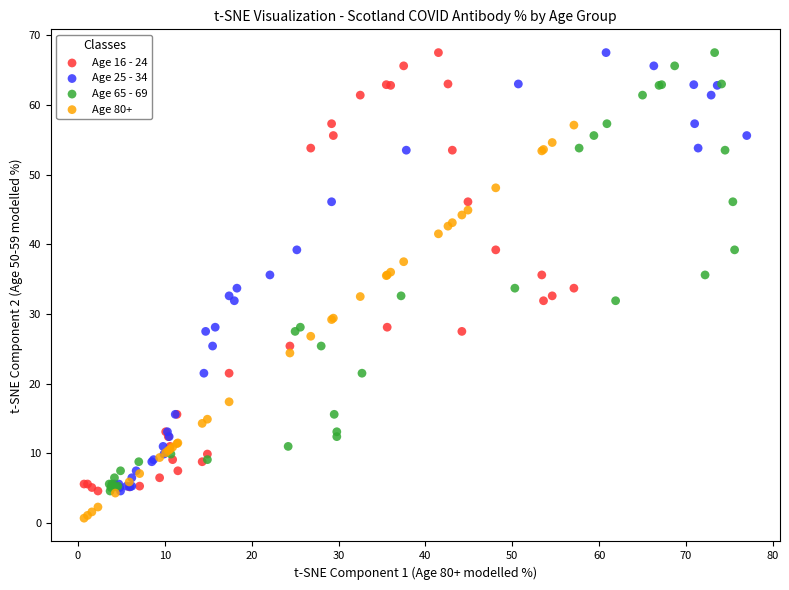

Which series contains the lowest Y value?

Age 80+